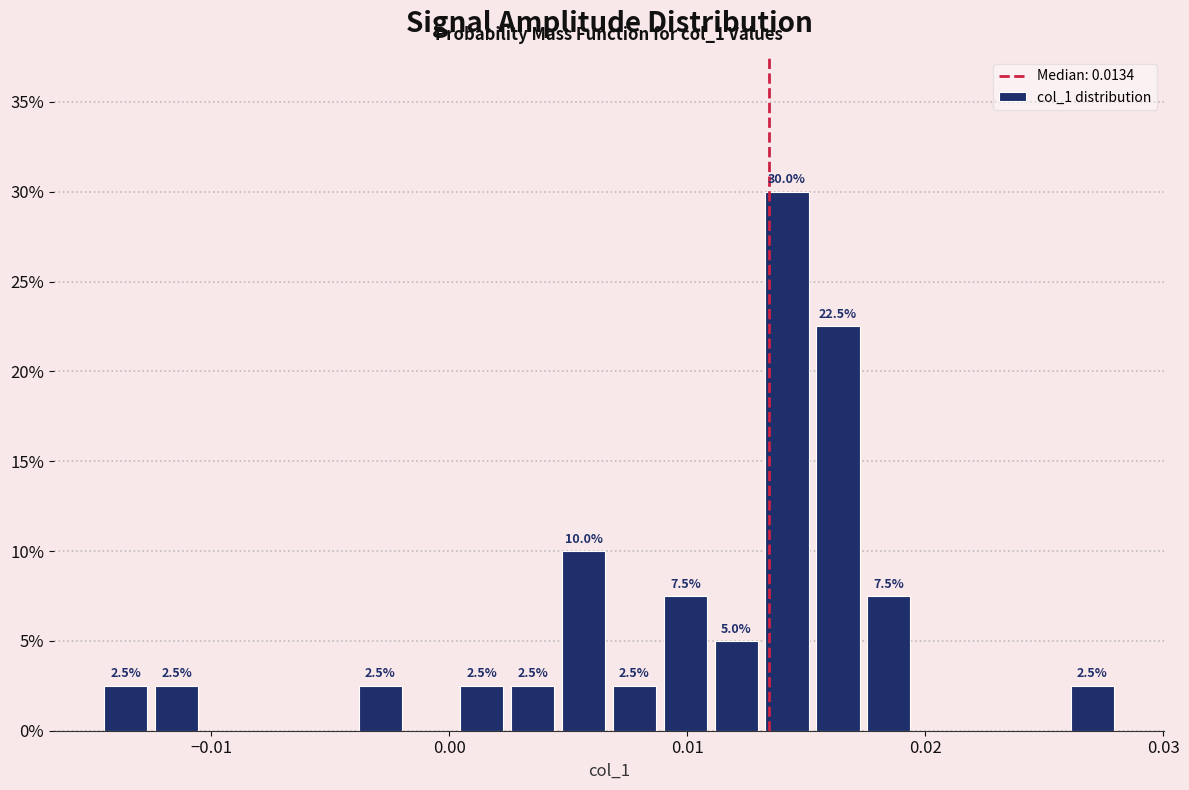

Read against the x-axis, roughly where is the centre of the tallest bar?

0.014